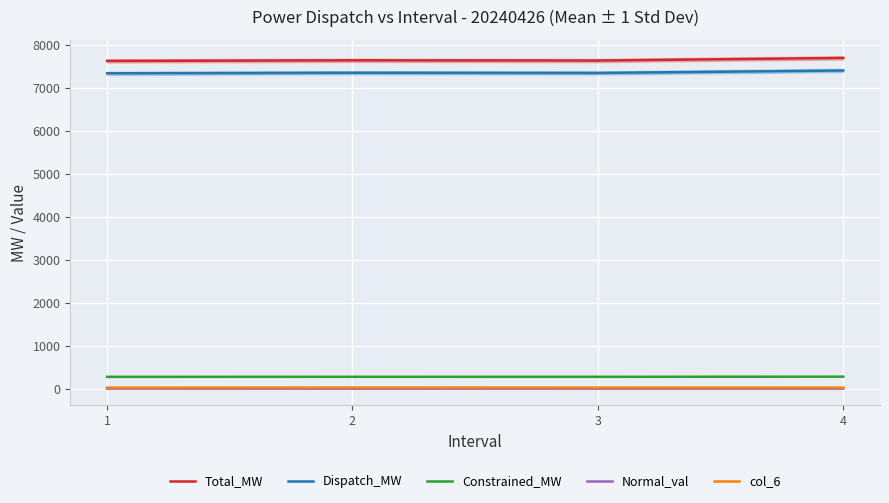

Count the Normal_val values in the range 15 to 16.

3